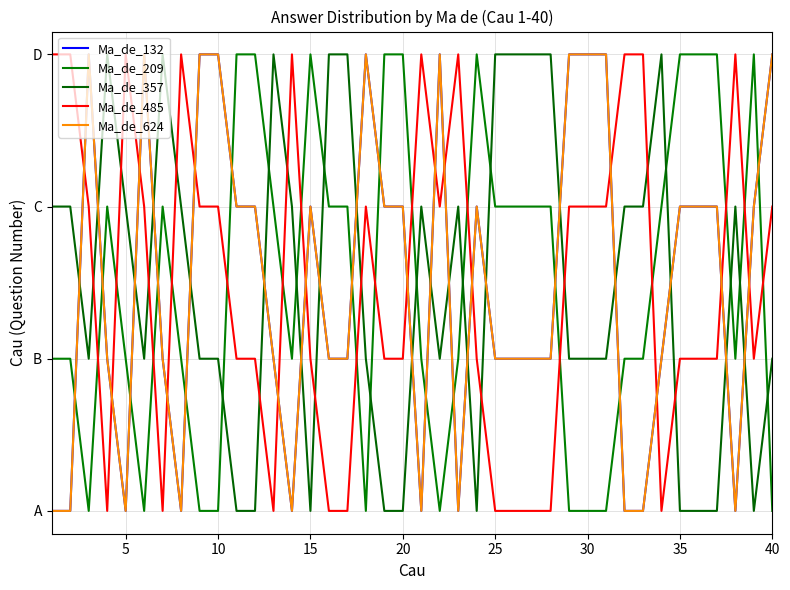

What is the difference between the maximum and minimum values in the Ma_de_357 series?

3